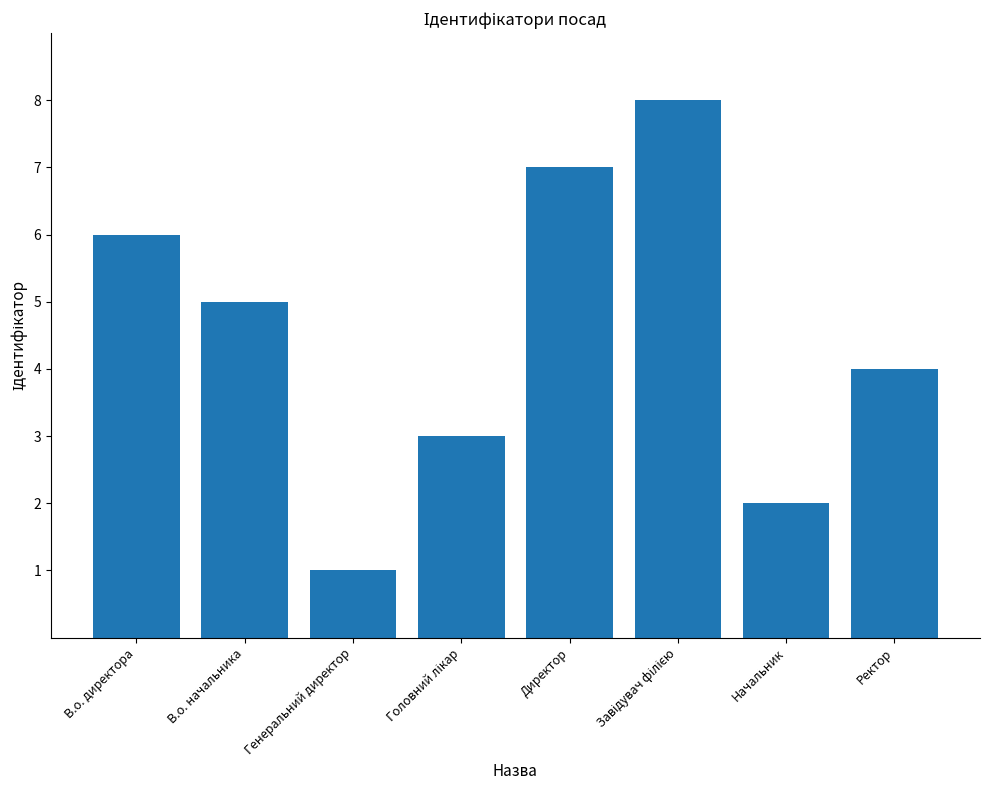

Reading right to left, extract all data points from this chart.

4	2	8	7	3	1	5	6